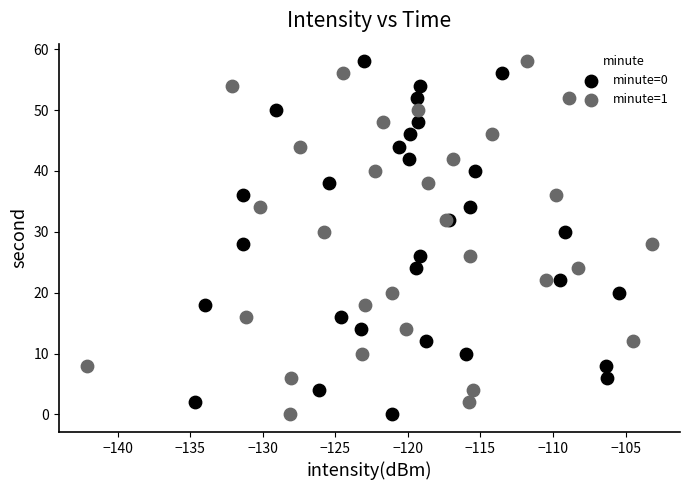

What are all the series names shown in the legend?

minute=0, minute=1